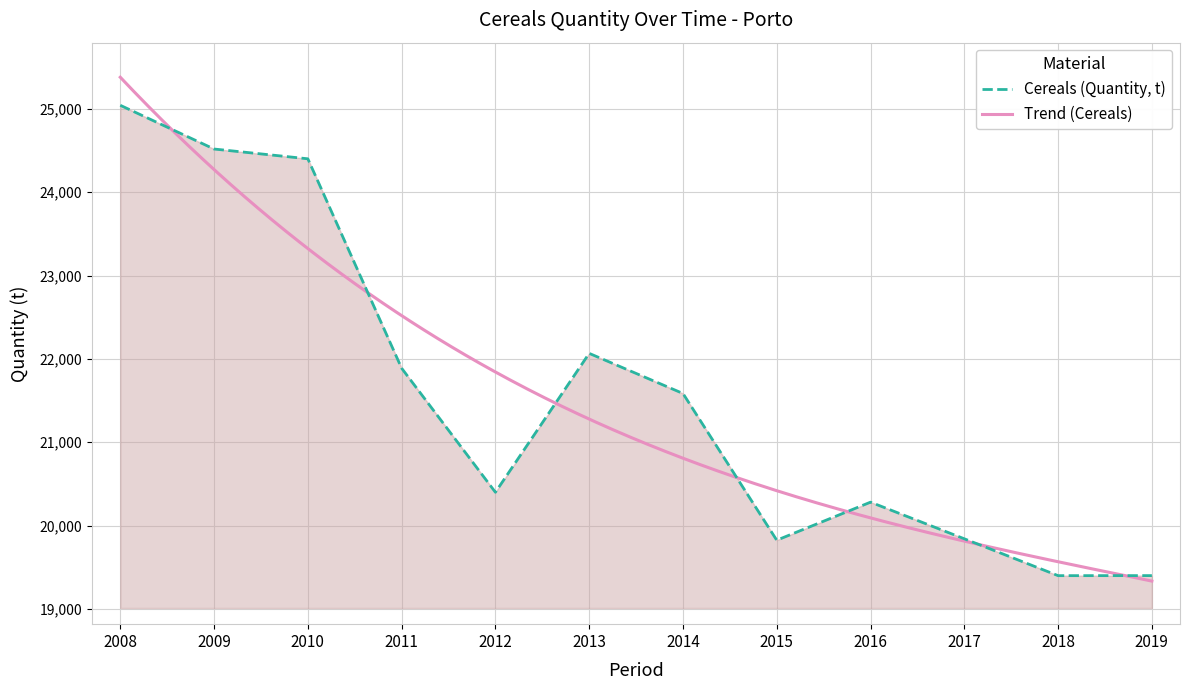

What is the average value?

21553.8